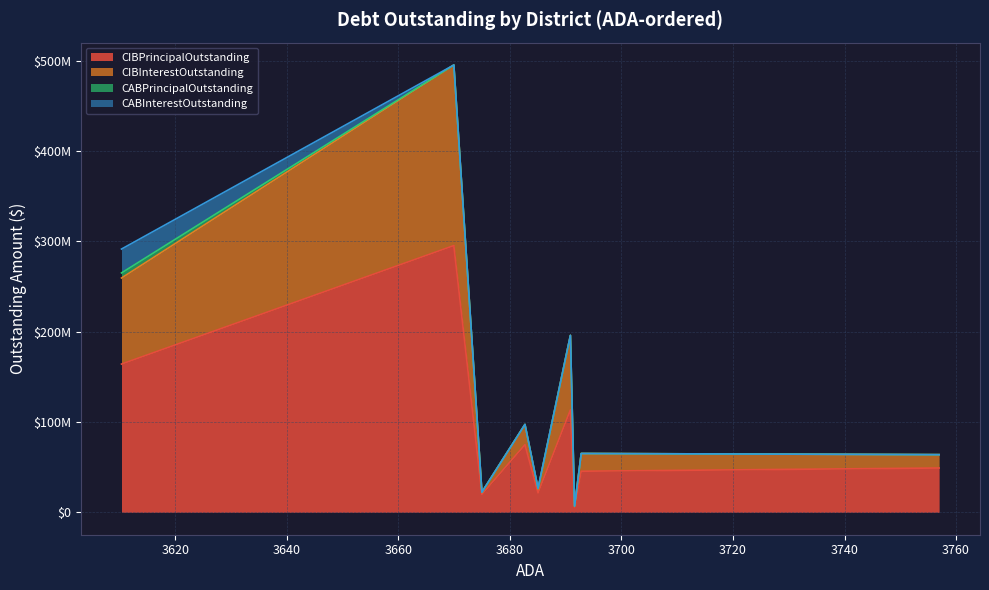

True or false: CABInterestOutstanding and CIBInterestOutstanding intersect in this chart.

False